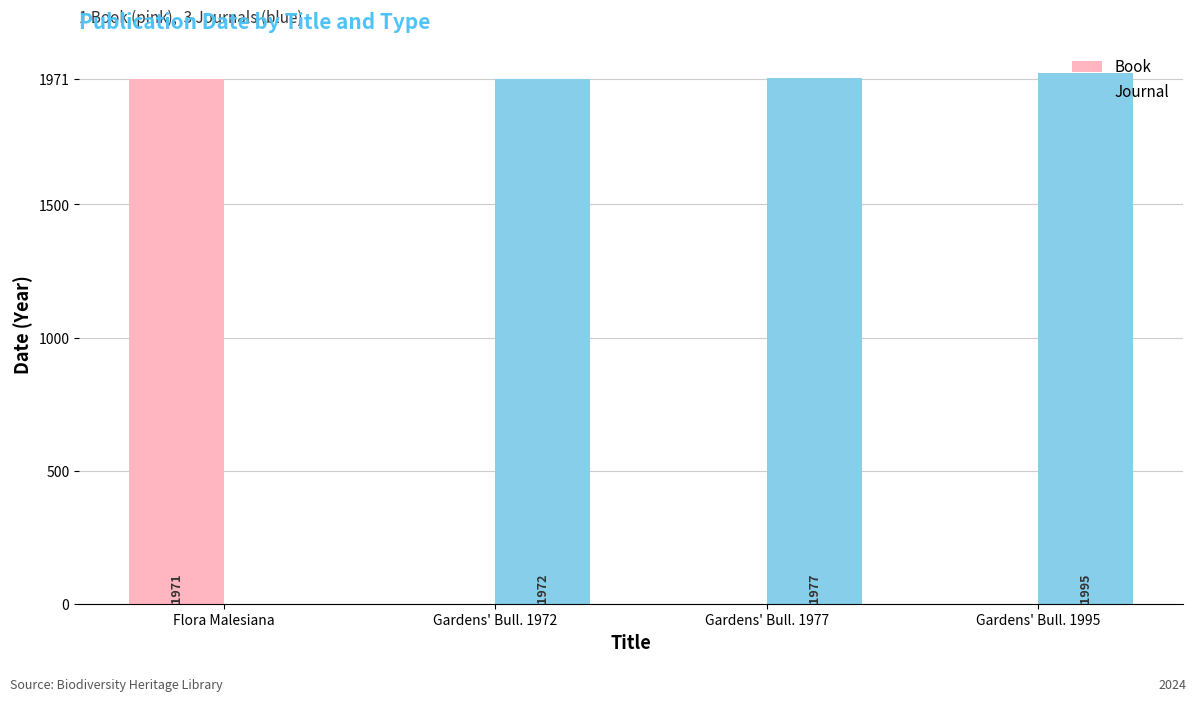

What is the total value across all series at Gardens' Bull. 1977?

1977